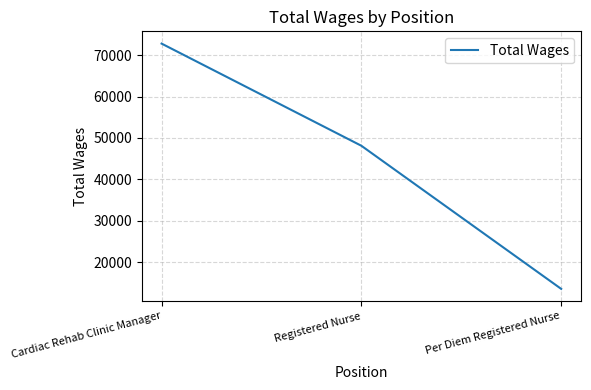

What is the change in value from Registered Nurse to Per Diem Registered Nurse?

-34520